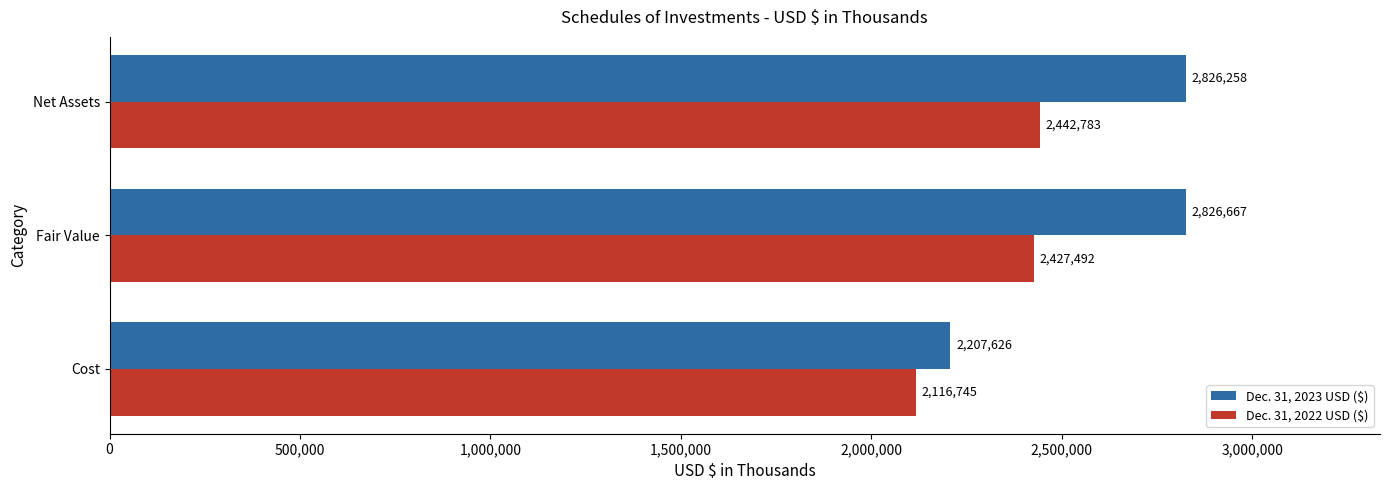

Is it true that Dec. 31, 2022 USD ($) equals 2427492 at Fair Value?

True